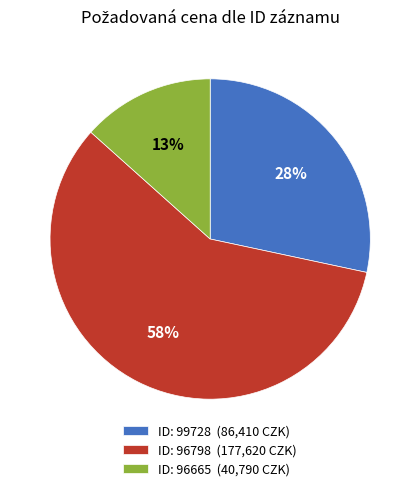

Rank the categories by value from highest to lowest.

ID: 96798 (177,620 CZK), ID: 99728 (86,410 CZK), ID: 96665 (40,790 CZK)